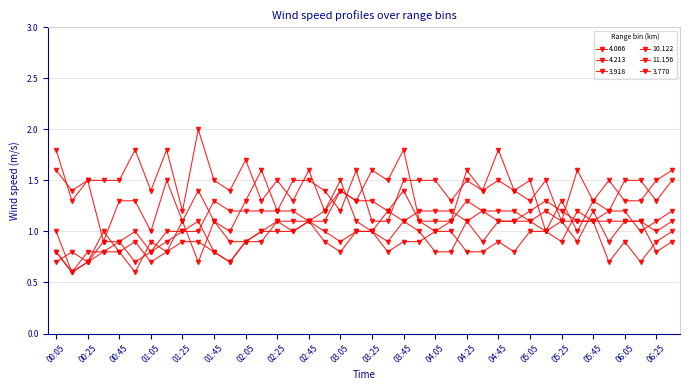

Count the 3.770 values in the range 0 to 1.

37